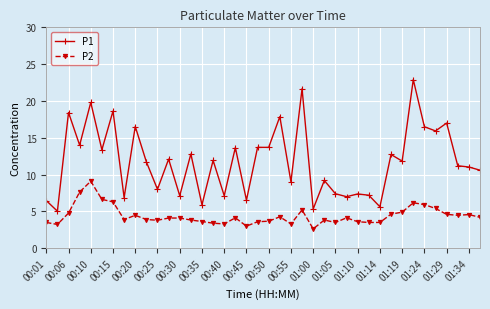

What is the minimum value for P2?

2.6